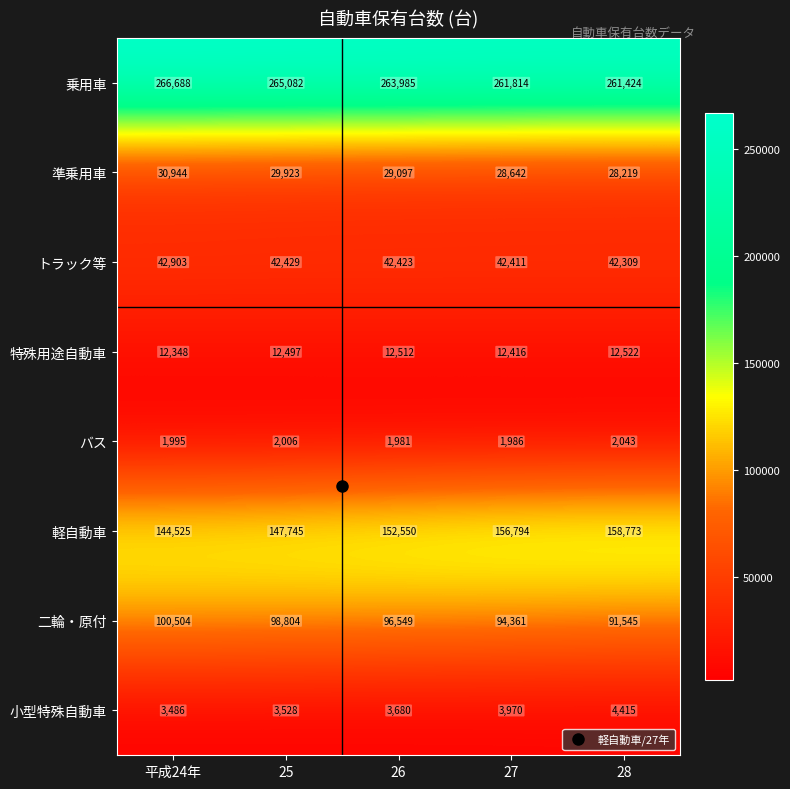

List the series in order of their peak value, highest first.

乗用車, 軽自動車, 二輪・原付, トラック等, 準乗用車, 特殊用途自動車, 小型特殊自動車, バス